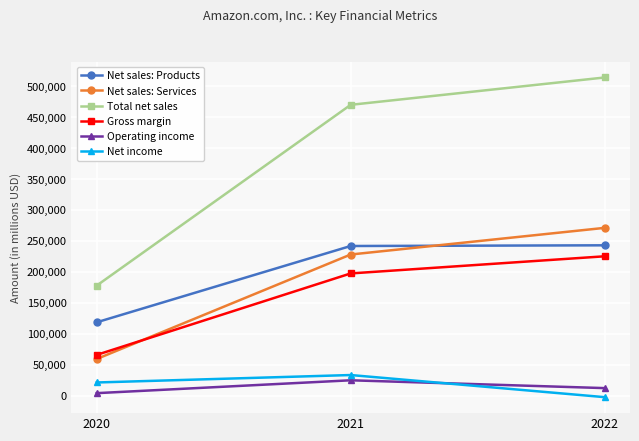

Which series has the largest range (max minus min)?

Total net sales